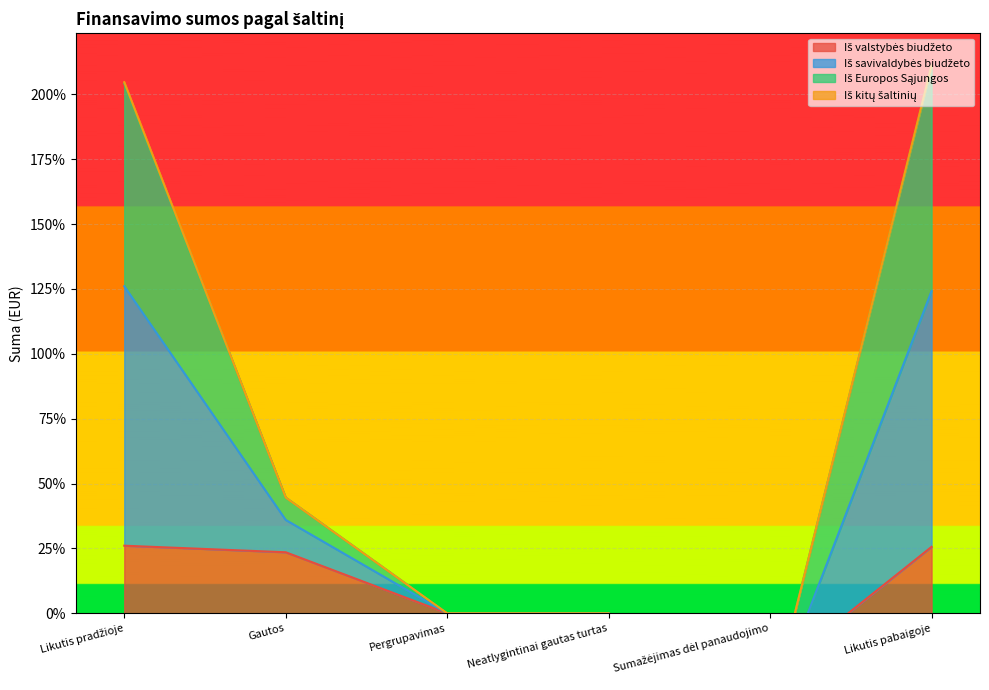

How many times do Iš Europos Sąjungos and Iš savivaldybės biudžeto cross each other?

1